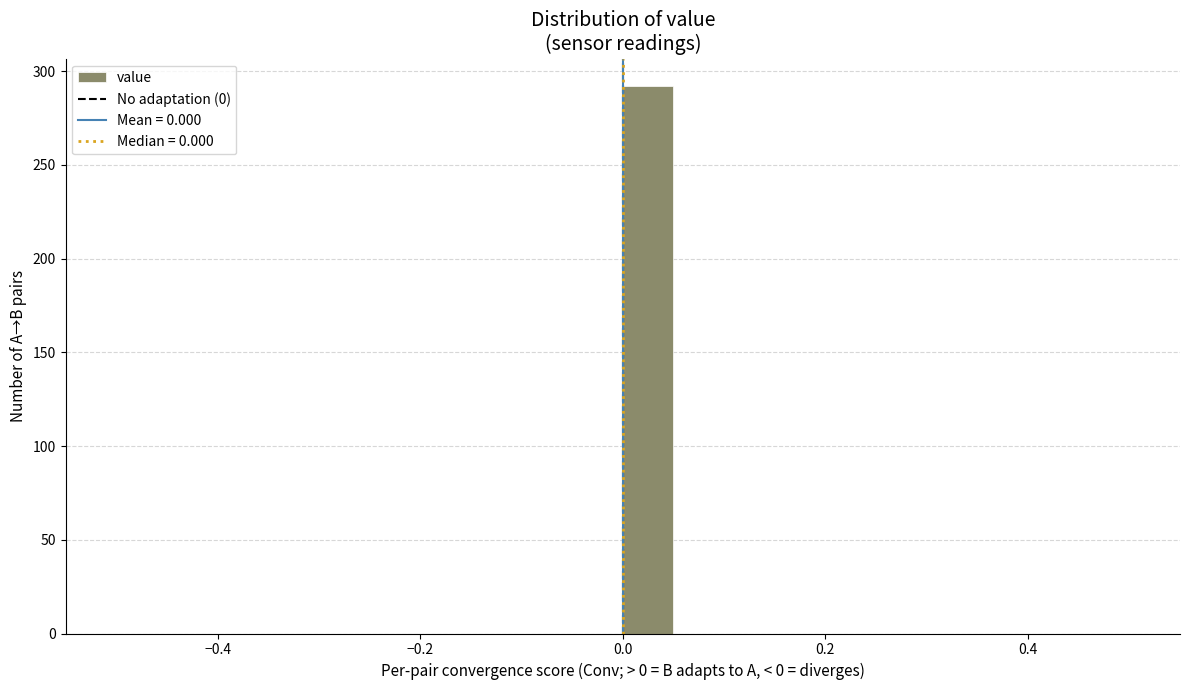

Read against the x-axis, roughly where is the centre of the tallest bar?

0.02